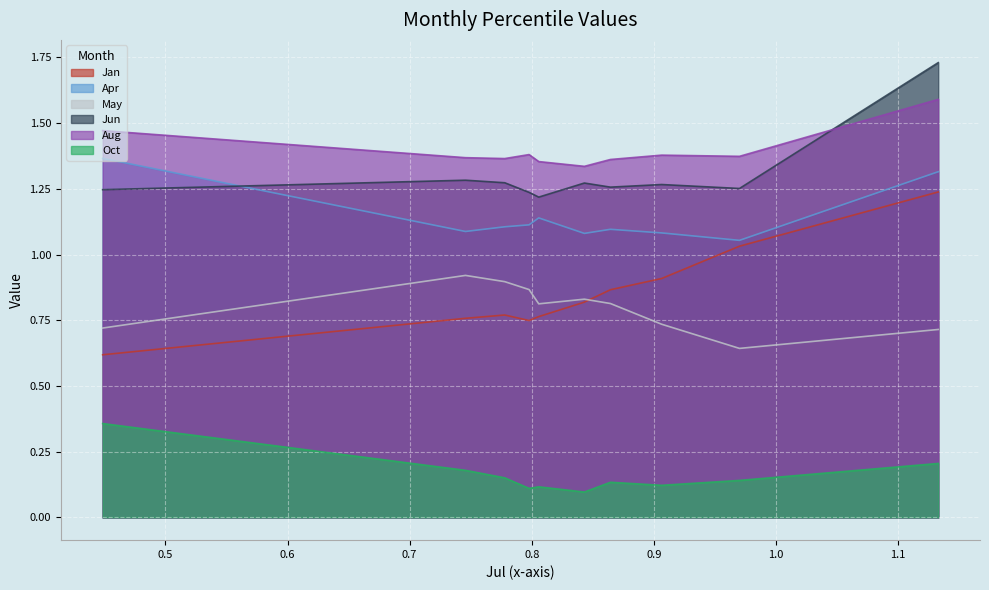

In Aug, how many points are higher than both neighbors (excluding endpoints)?

2